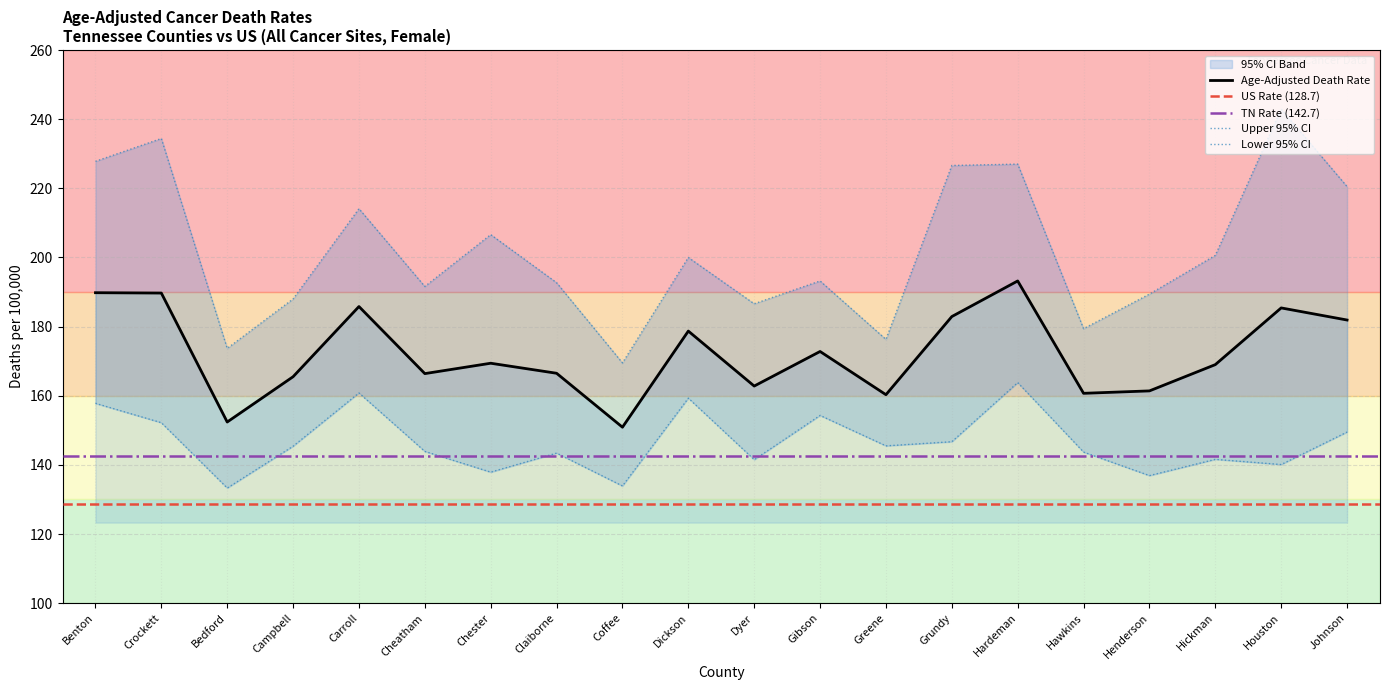

Where is Upper 95% CI nearest to the value 206?

Chester